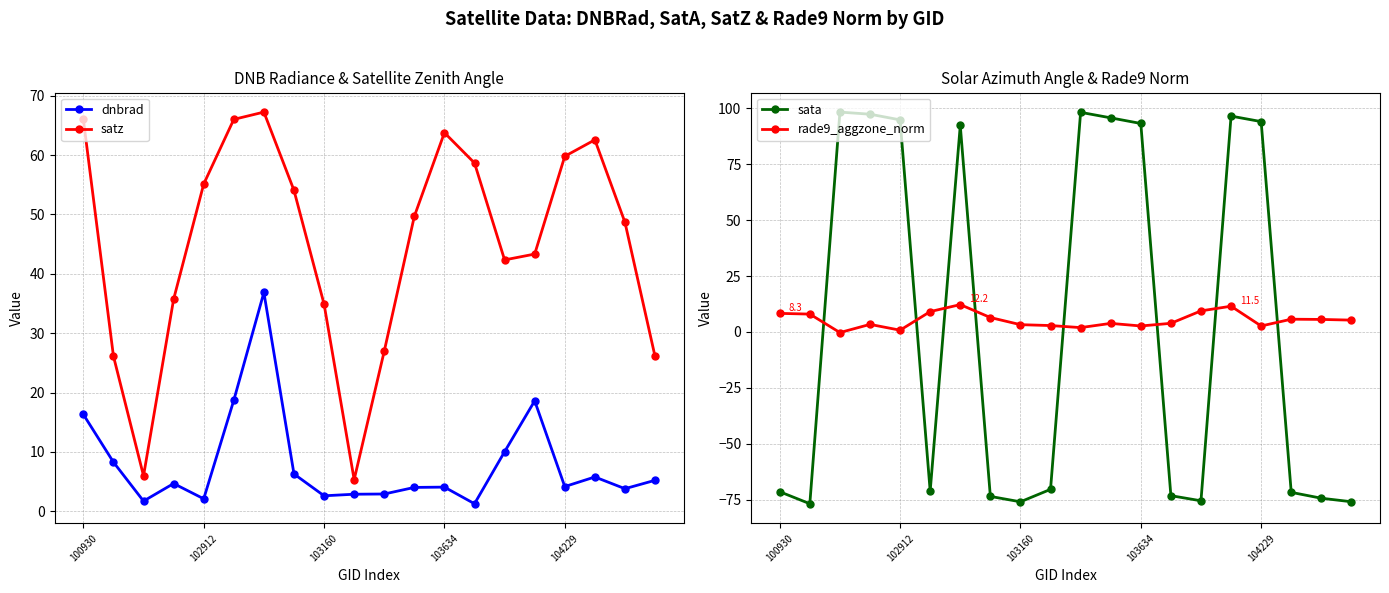

Reading left to right, list all the values displayed in this chart.

dnbrad: 16.3	8.3	1.7	4.7	2.1	18.7	36.9	6.3	2.6	2.9	2.9	4.0	4.1	1.3	10.0	18.6	4.2	5.8	3.8	5.2
satz: 66.0	26.1	6.0	35.7	55.1	66.0	67.2	54.1	34.9	5.3	27.0	49.7	63.8	58.7	42.3	43.3	59.8	62.6	48.7	26.1
sata: -71.4	-76.8	98.3	97.4	94.9	-71.2	92.3	-73.5	-76.0	-70.4	98.2	95.8	93.2	-73.2	-75.5	96.5	94.1	-71.7	-74.4	-75.9
rade9_aggzone_norm: 8.3	8.0	-0.3	3.4	0.8	9.1	12.2	6.5	3.3	2.9	2.0	3.8	2.7	3.9	9.4	11.5	2.7	5.7	5.6	5.3